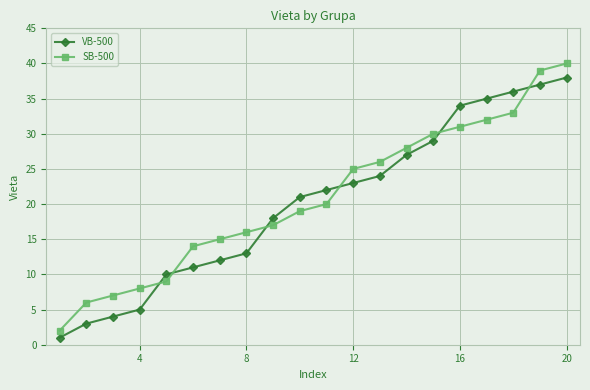

After their last crossing, which series has the higher values: VB-500 or SB-500?

SB-500